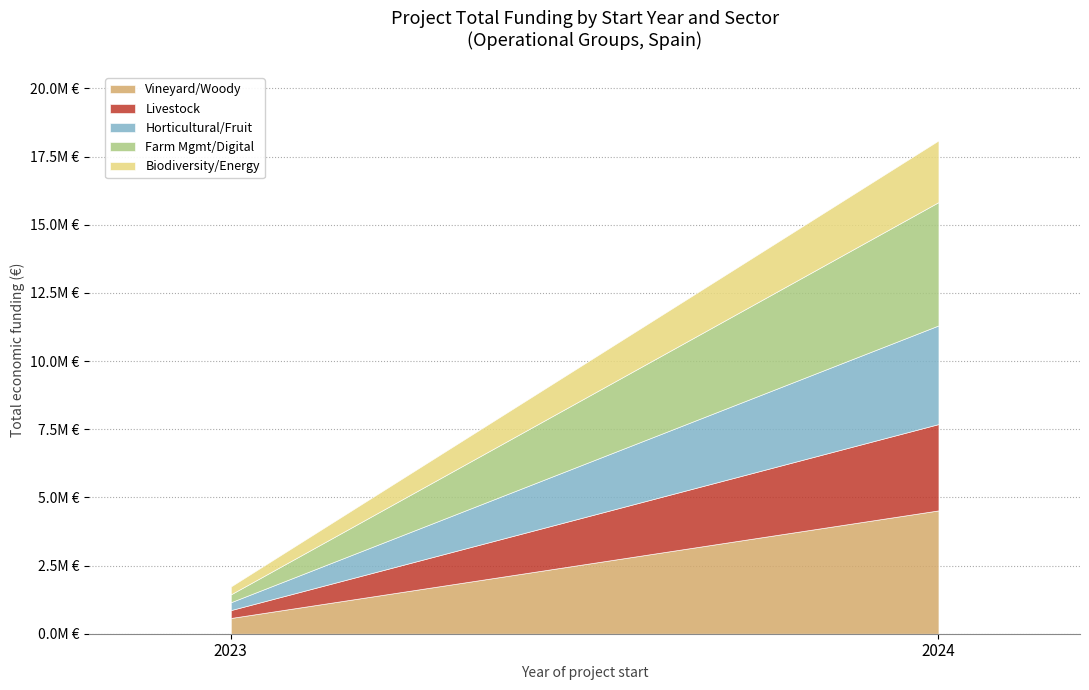

Does the chart have visible grid lines?

Yes